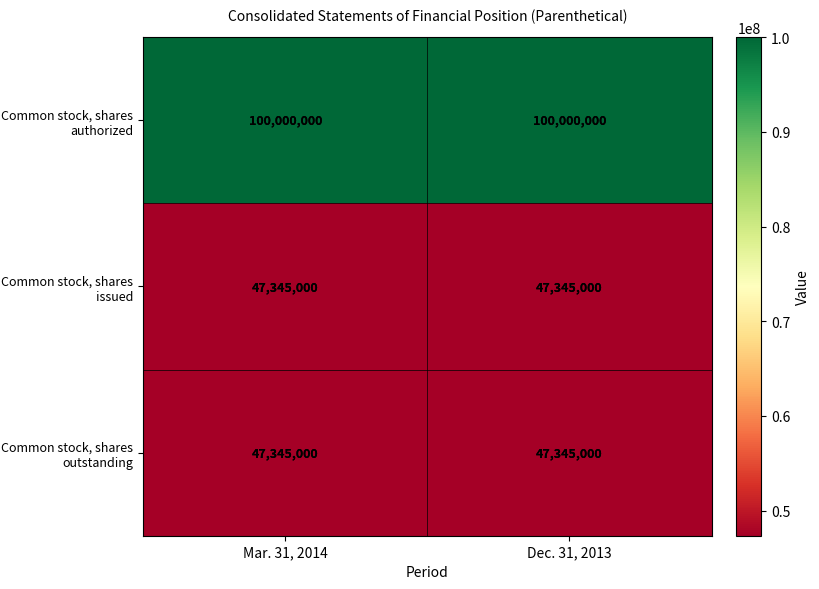

Which series has the largest total across all categories?

Common stock, shares authorized